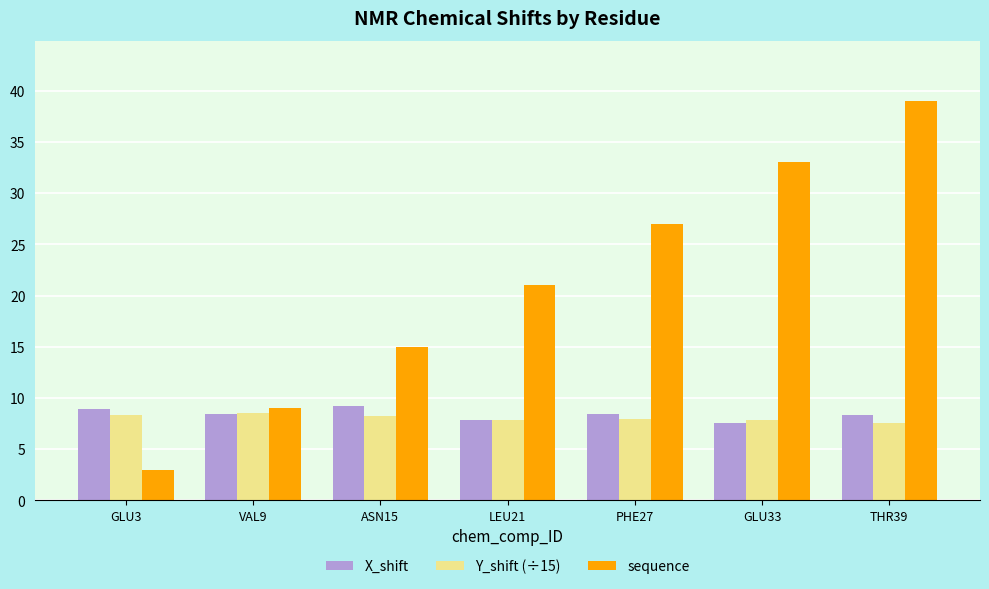

What is the smallest value displayed?

3.0